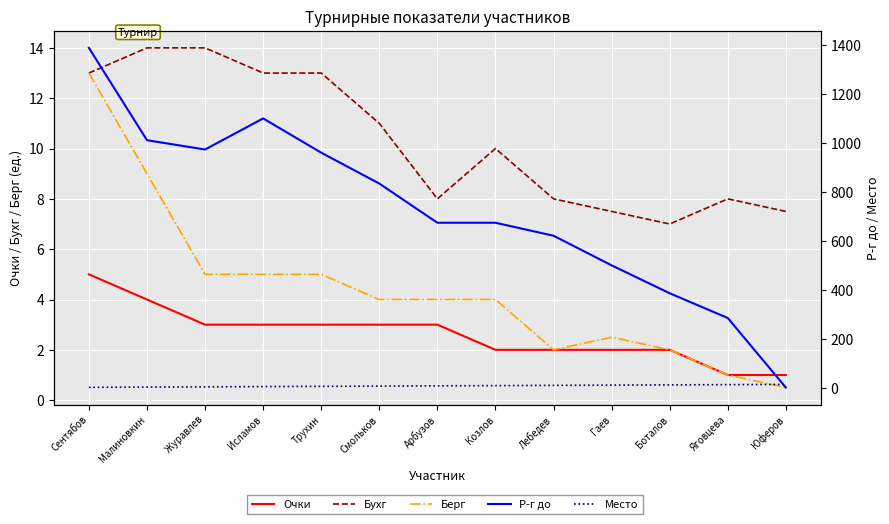

At Козлов, list the series in order from largest to smallest.

Р-г до, Бухг, Место, Берг, Очки